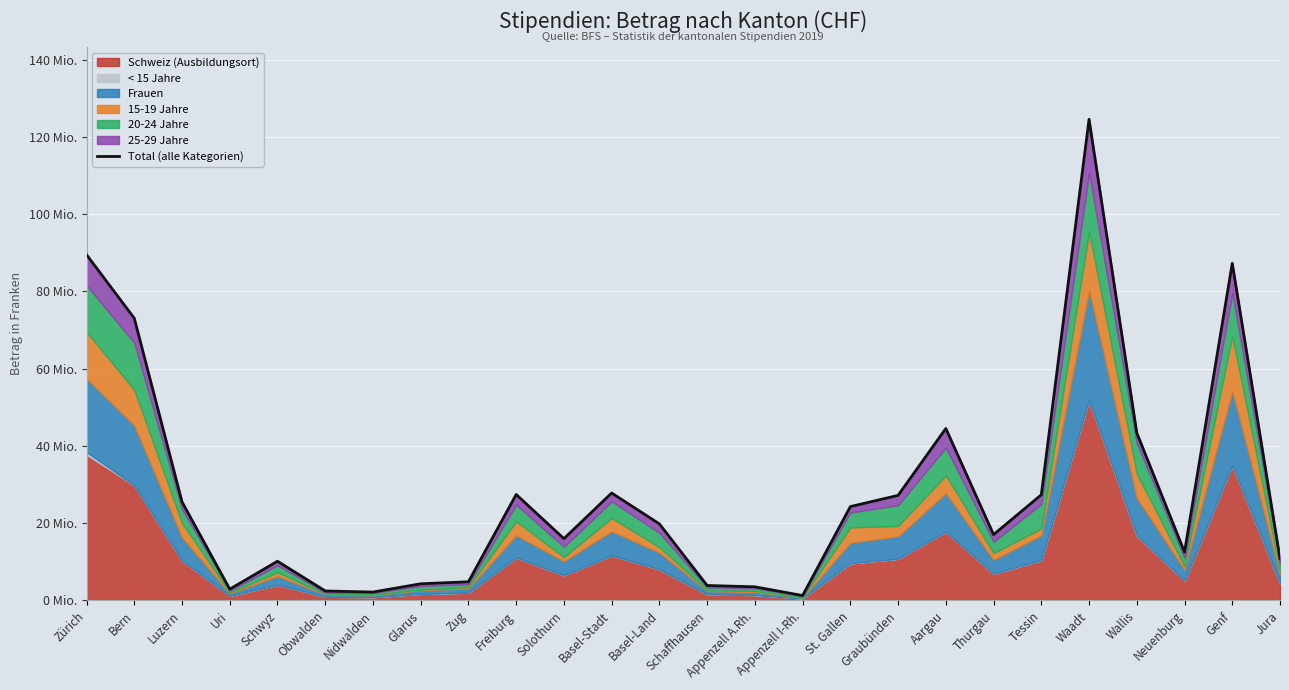

What is the value of the 23rd point from the left?

43.4